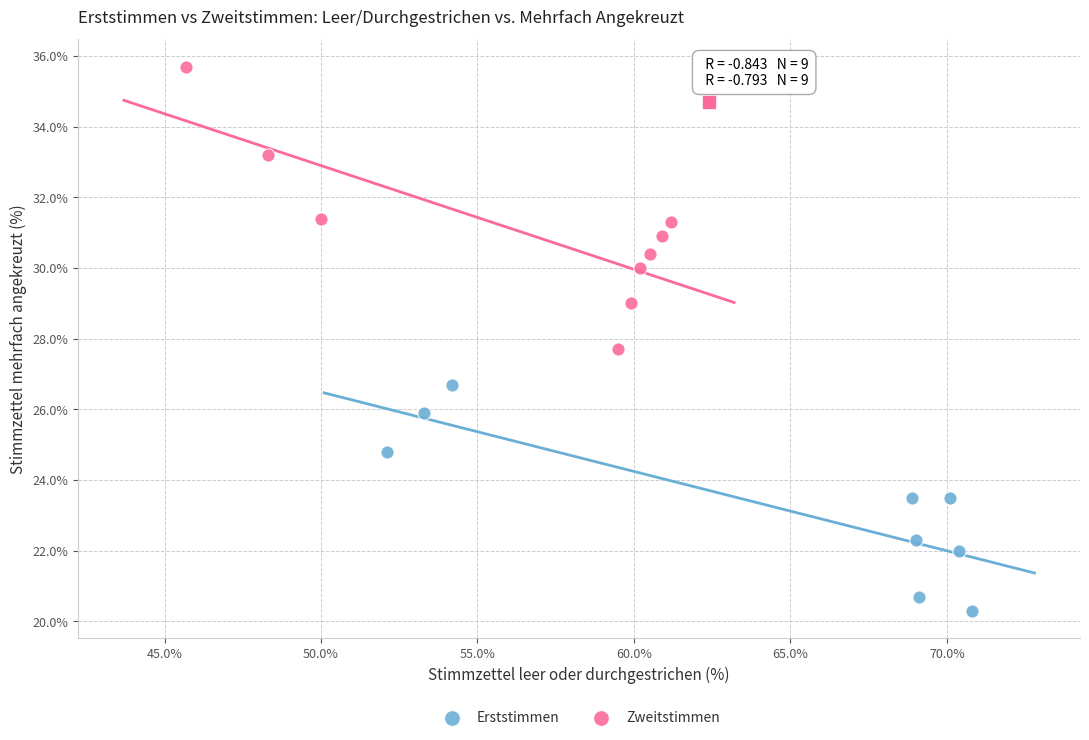

Which series contains the lowest Y value?

Erststimmen